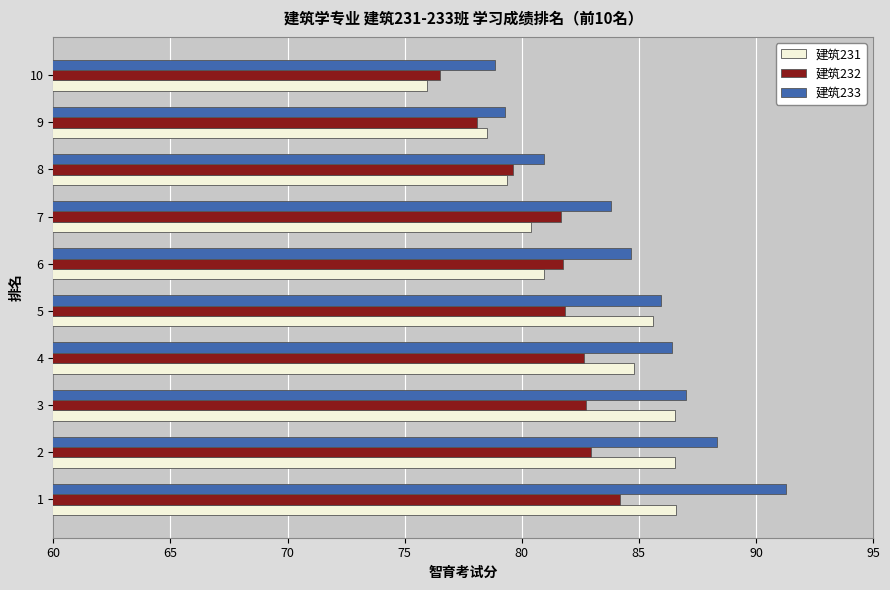

What is the difference between the maximum and minimum values in the 建筑233 series?

12.4